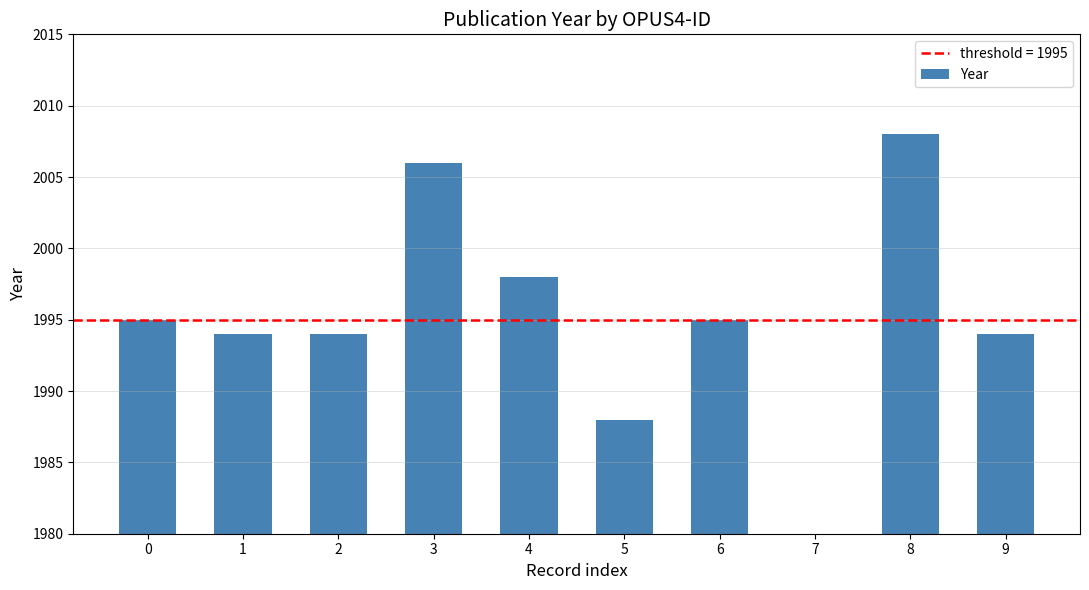

What is the maximum value shown in the chart?

2008